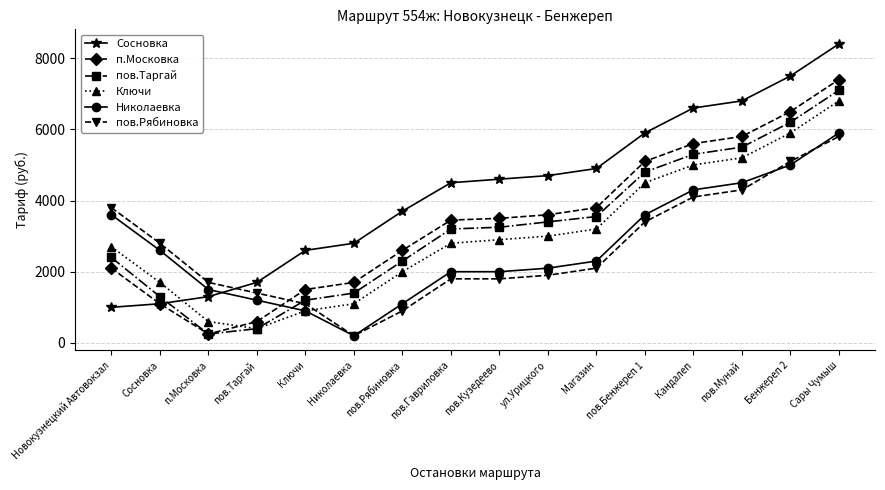

At which label is пов.Таргай closest to 3675?

Магазин